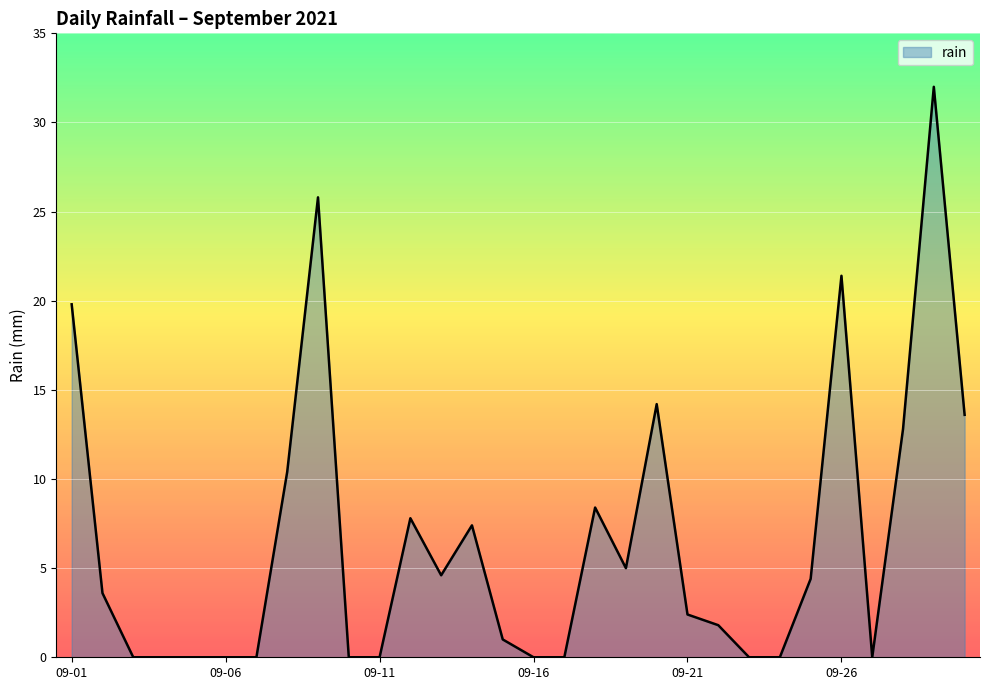

What is the difference between the maximum and minimum values?

32.0